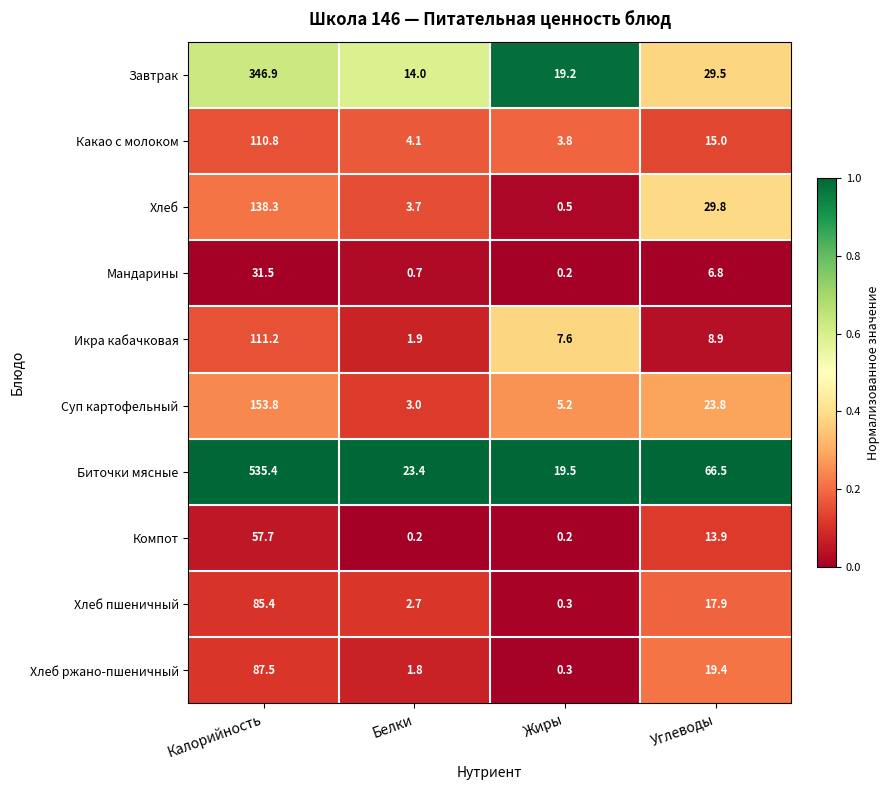

Is it true that Завтрак equals 19.2 at Жиры?

True